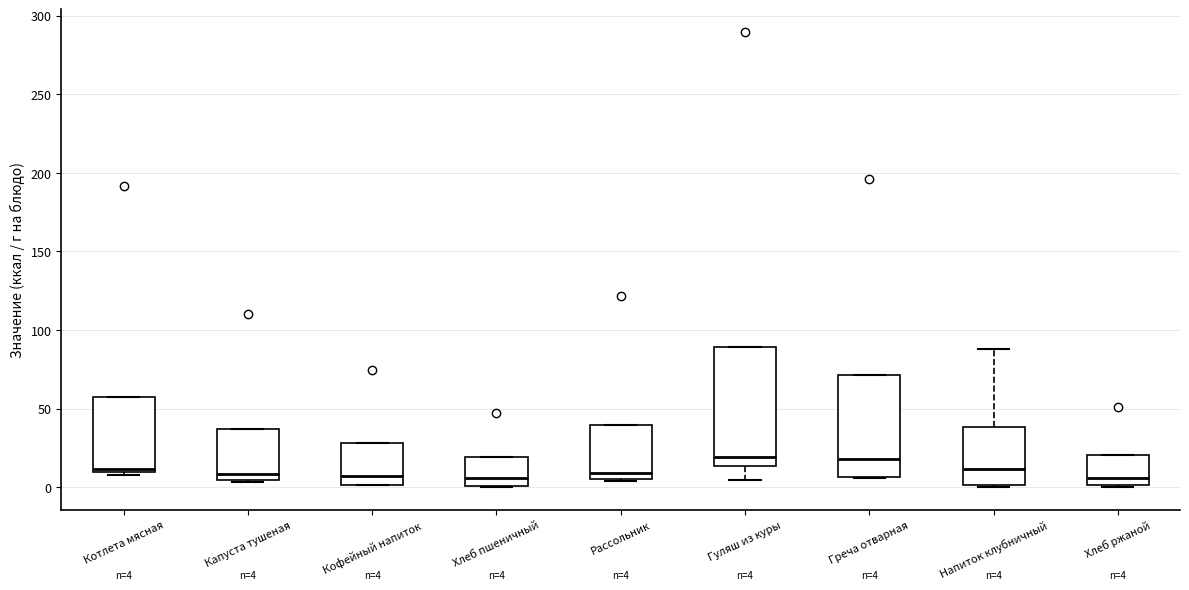

Which box is the tallest, from its lower edge to its upper edge?

Гуляш из куры